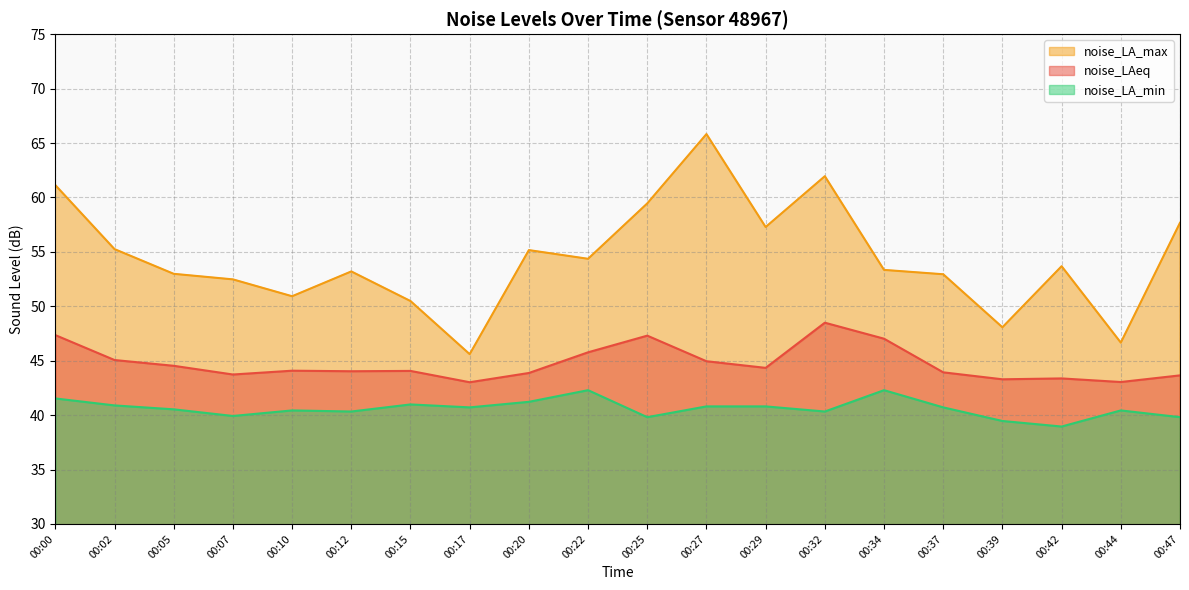

Between 00:00 and 00:05, which series saw the biggest shift?

noise_LA_max